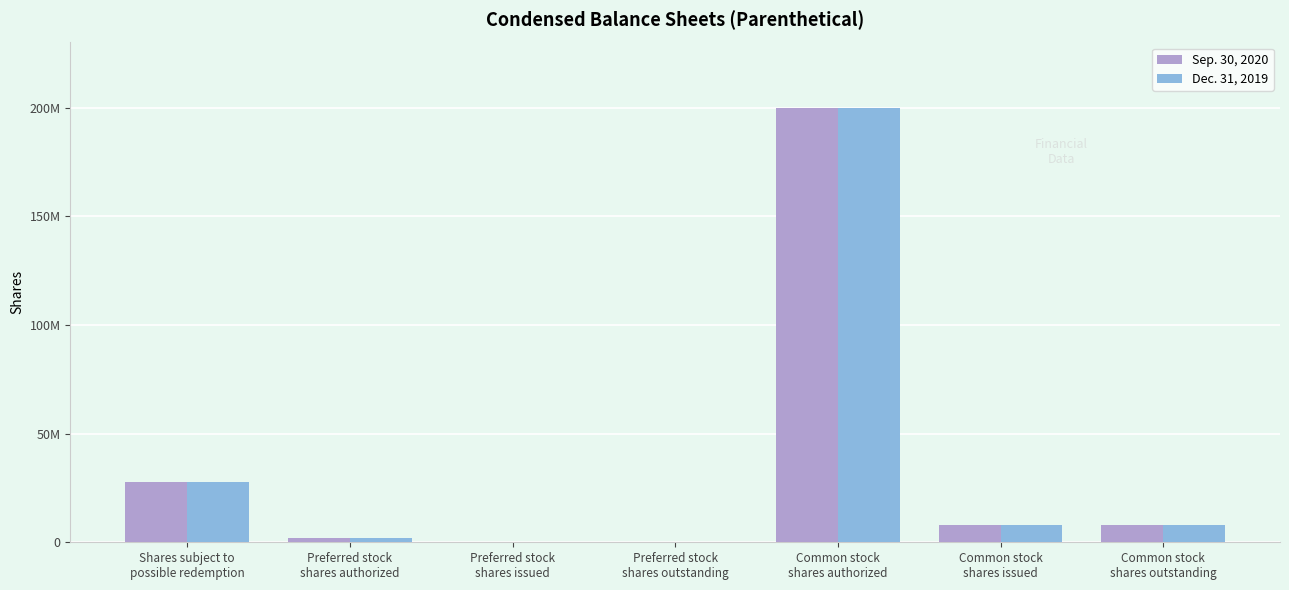

Which series has the largest range (max minus min)?

Sep. 30, 2020